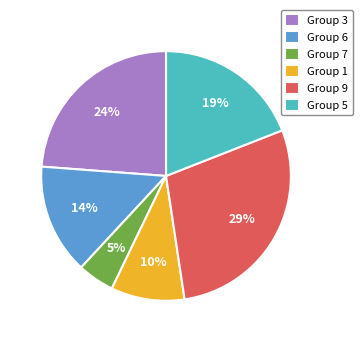

To the nearest percent, what is the average slice percentage?

17%